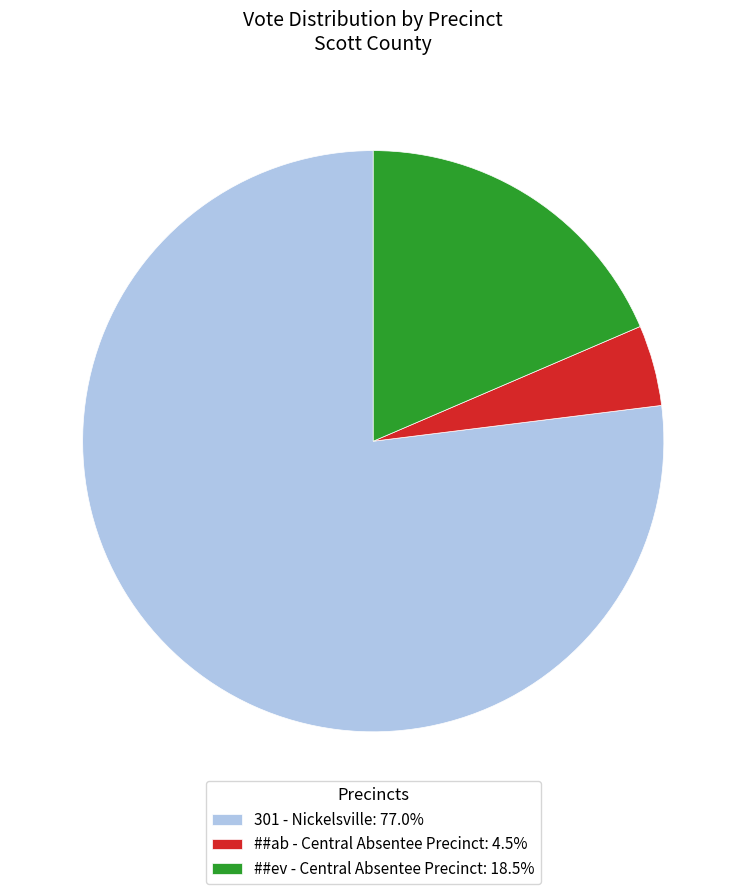

True or false: ##ev - Central Absentee Precinct accounts for 24% of the total.

False